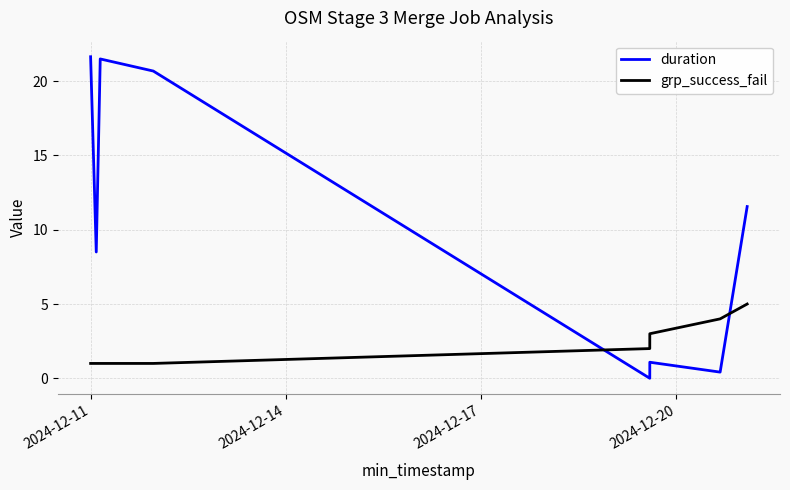

Rank the series by their maximum value, from lowest to highest.

grp_success_fail, duration